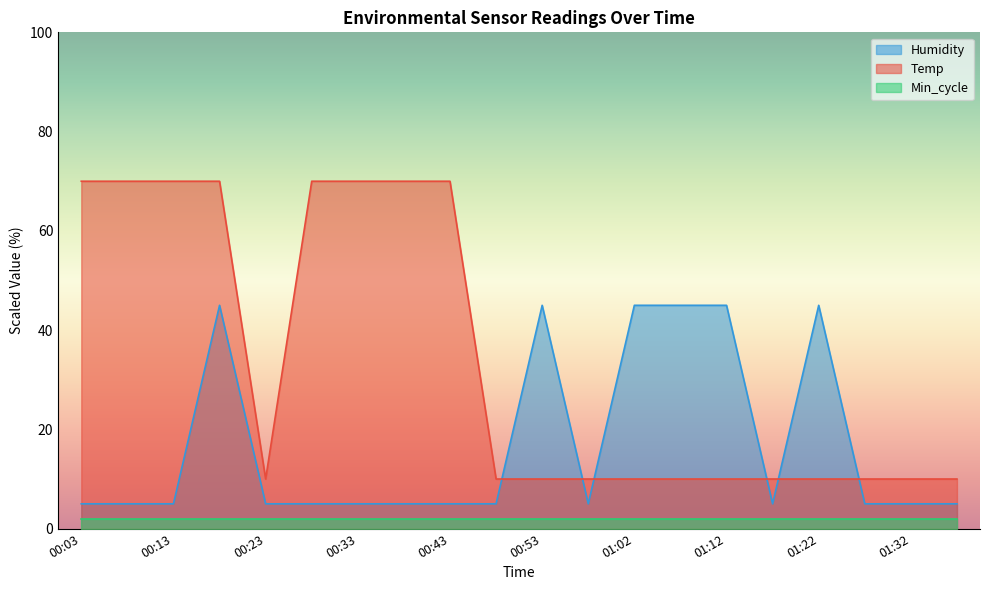

Is it true that Humidity equals 45.0 at 00:18?

True